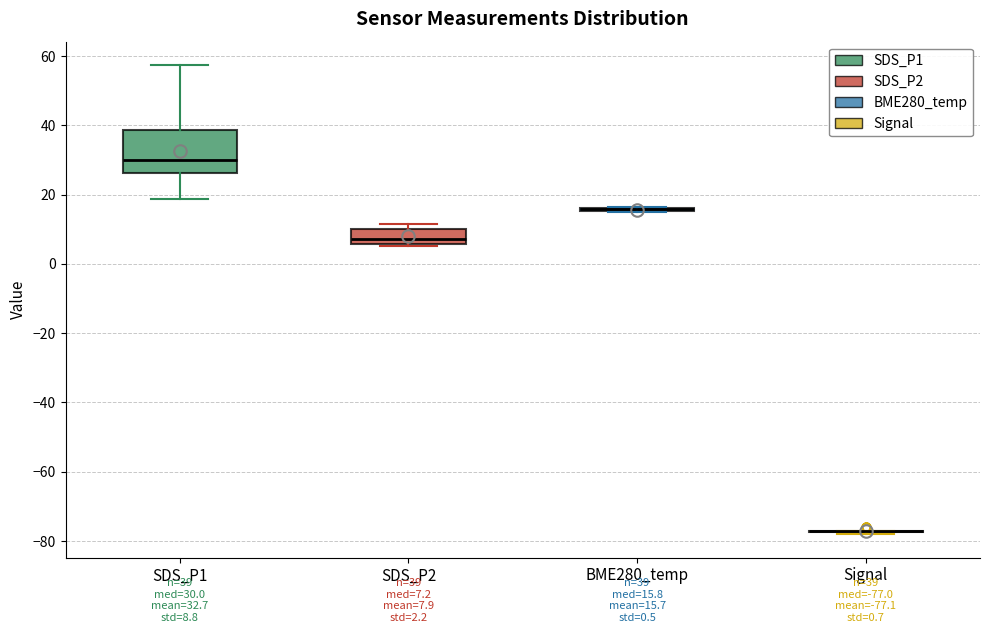

Which box is the tallest, from its lower edge to its upper edge?

SDS_P1